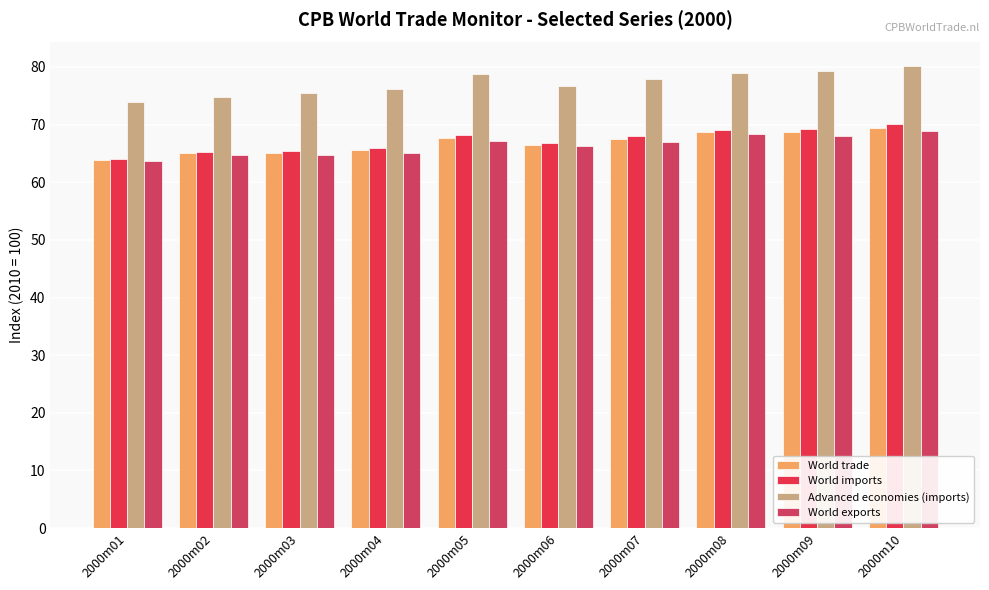

List the labels in order of Advanced economies (imports) value, smallest first.

2000m01, 2000m02, 2000m03, 2000m04, 2000m06, 2000m07, 2000m05, 2000m08, 2000m09, 2000m10